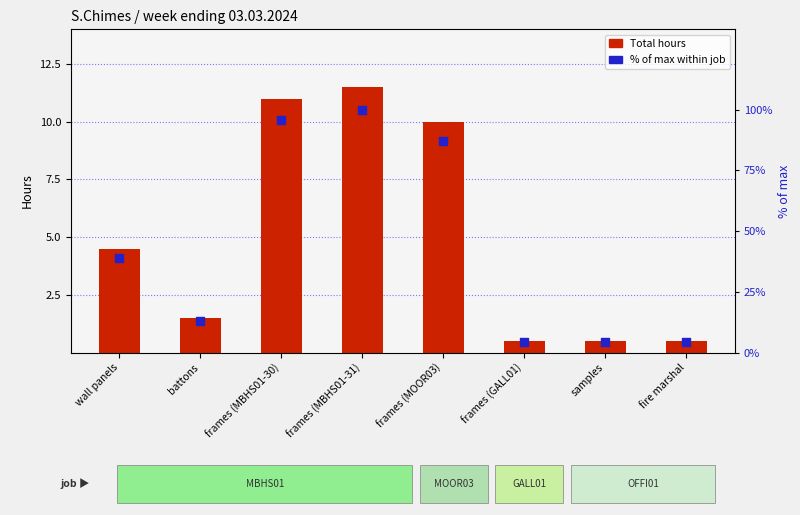

Which series has the largest total across all categories?

% of max within job